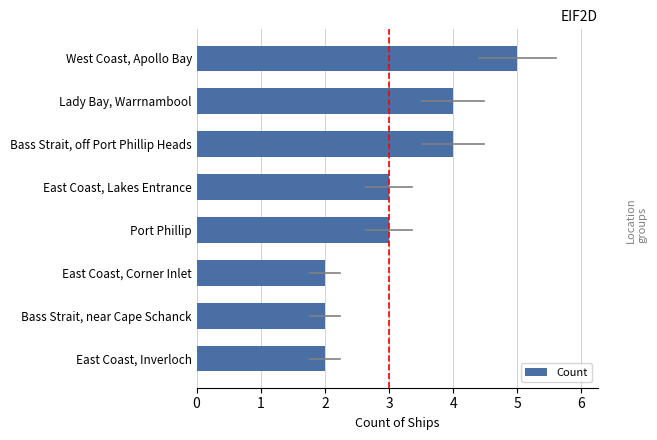

What is the approximate value at Bass Strait, off Port Phillip Heads?

4